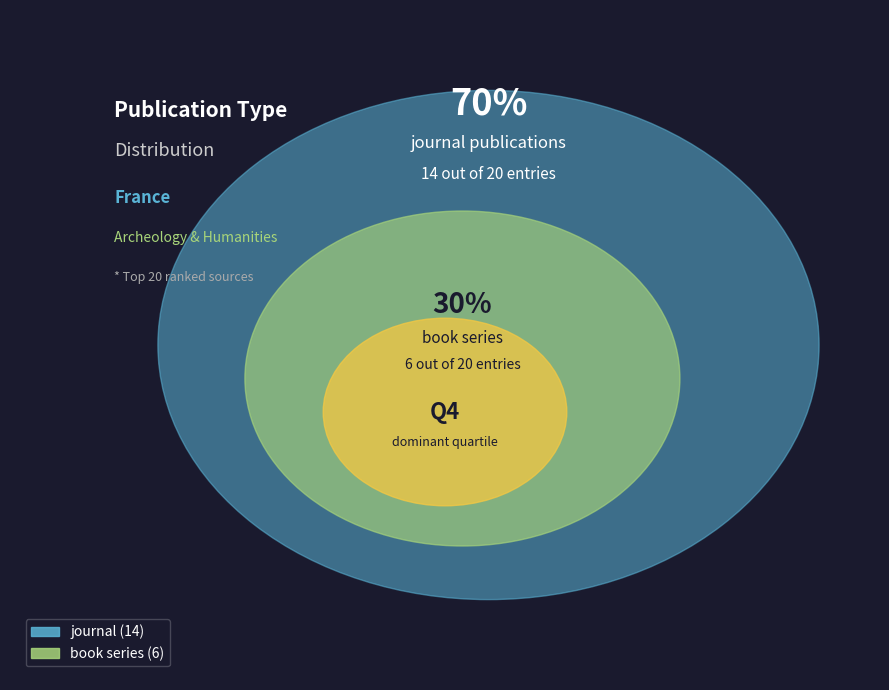

What is the ratio of the value at book series to the value at journal?

0.4